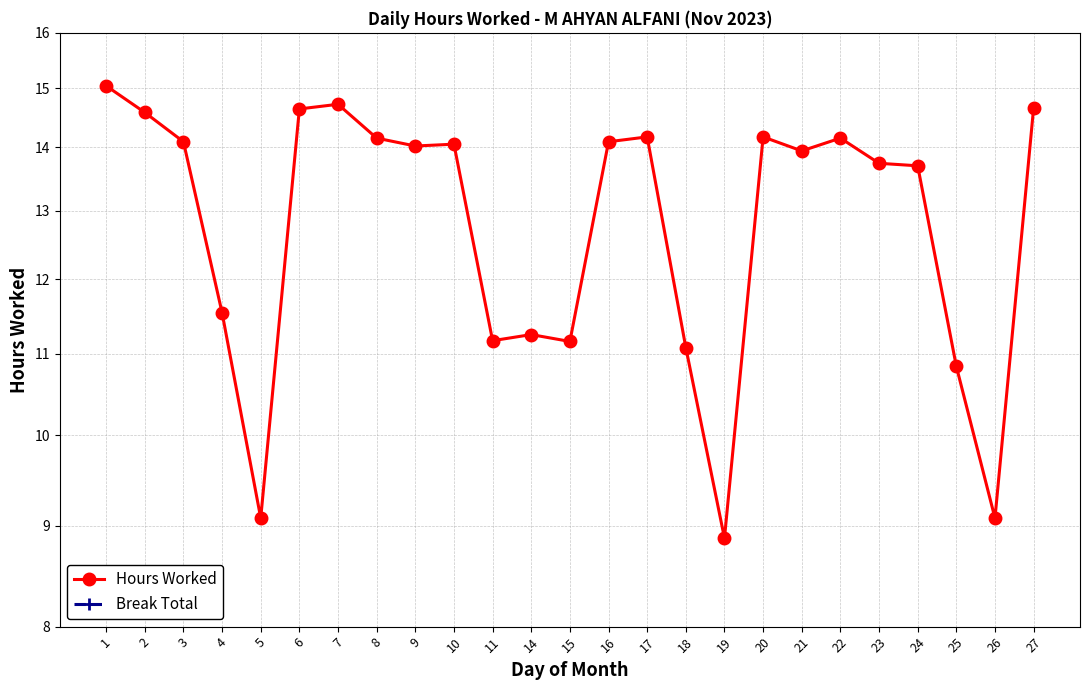

Which series has the widest spread of values?

Hours Worked